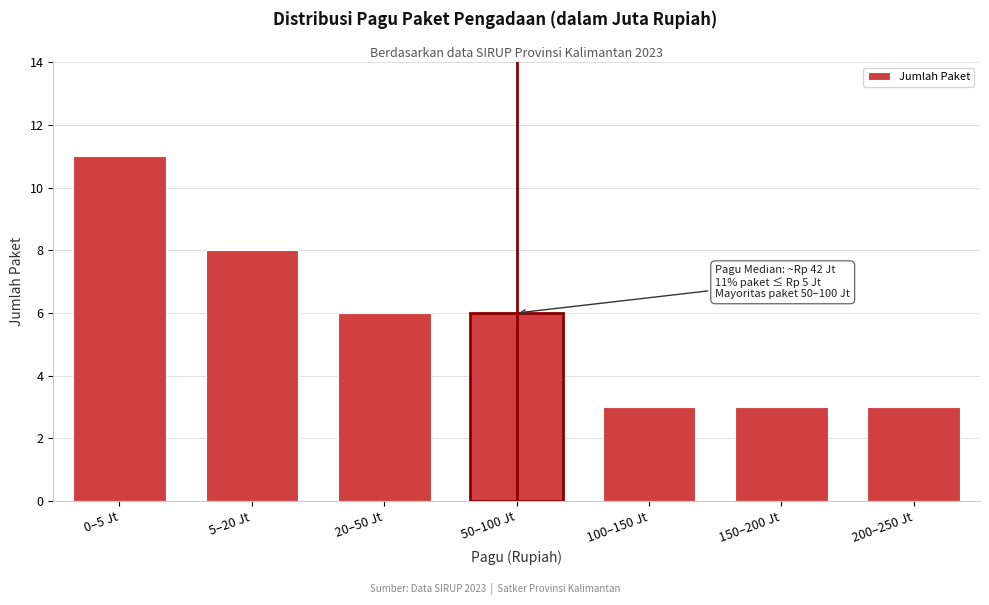

Reading left to right, list all the values displayed in this chart.

11	8	6	6	3	3	3